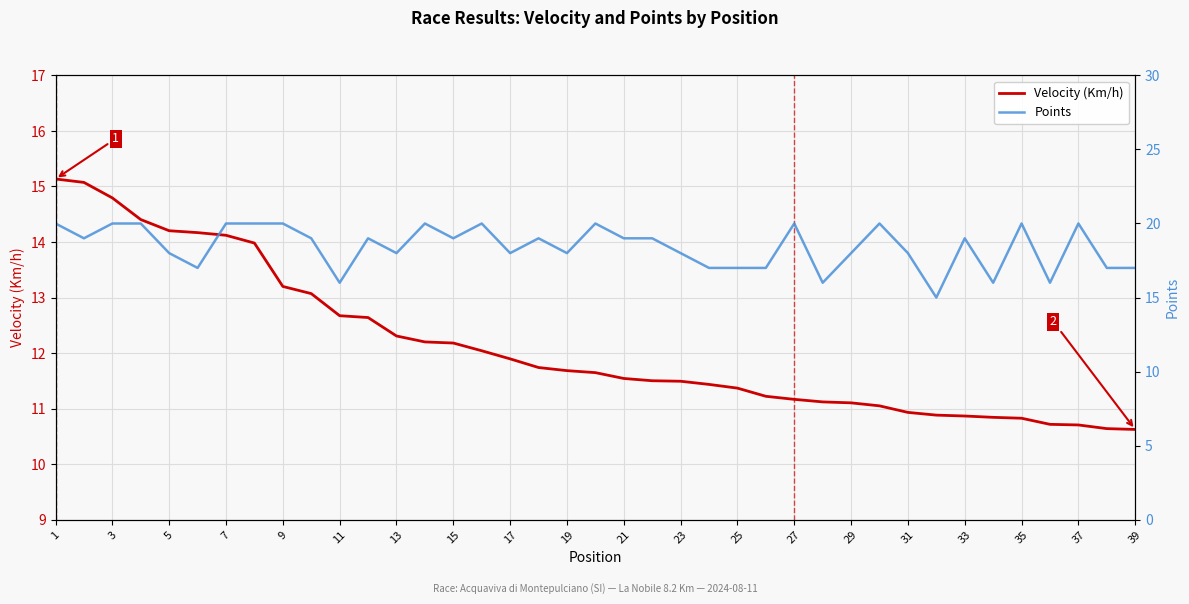

What is the minimum value for Velocity (Km/h)?

10.6